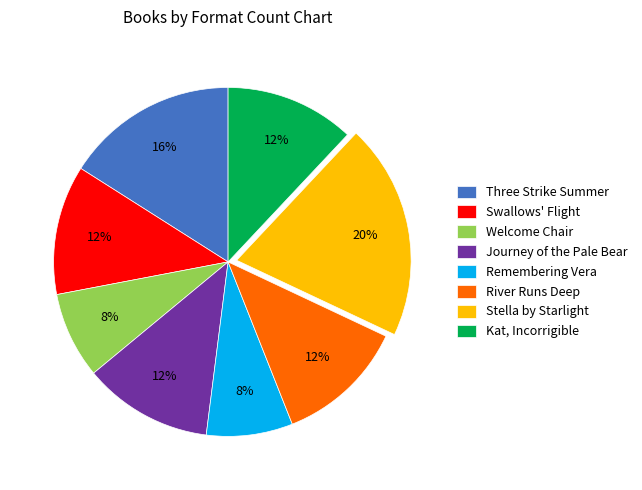

Is there a majority slice in this chart?

No